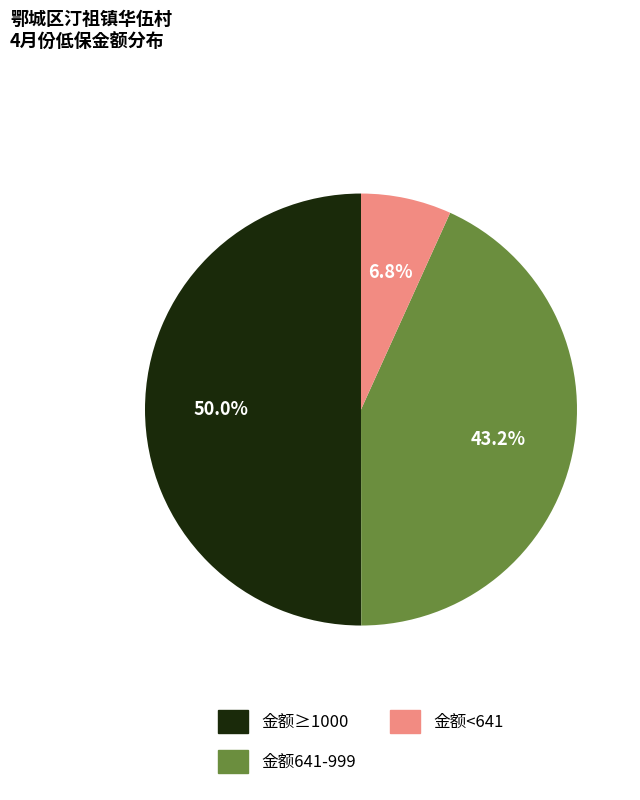

Between 金额641-999 and 金额≥1000, which is larger?

金额≥1000